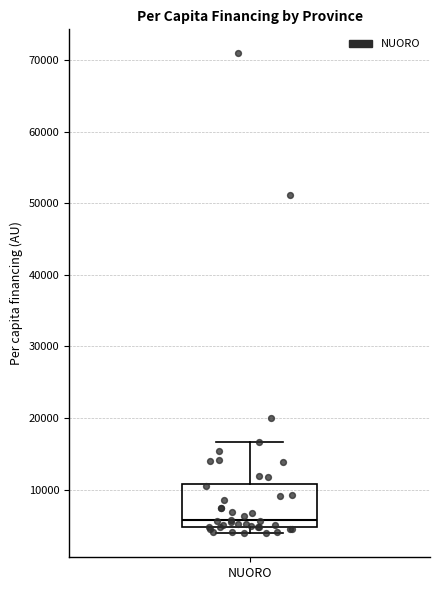

Where is the upper edge of the box for NUORO on the y-axis? The values are not printed on the chart, so give them approximately, as read against the axis.

11000